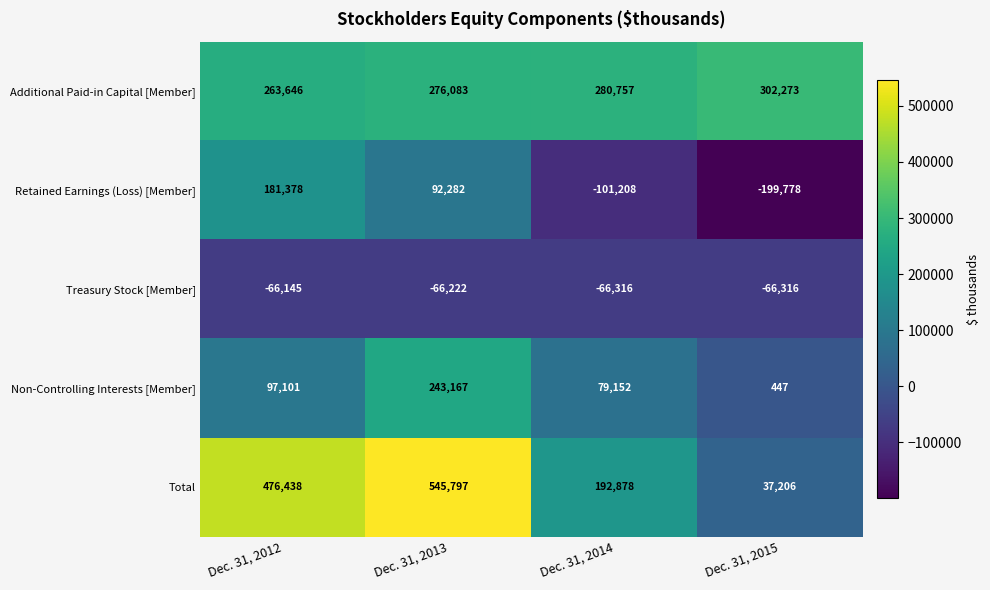

Is it true that Additional Paid-in Capital [Member] equals 351458 at Dec. 31, 2012?

False